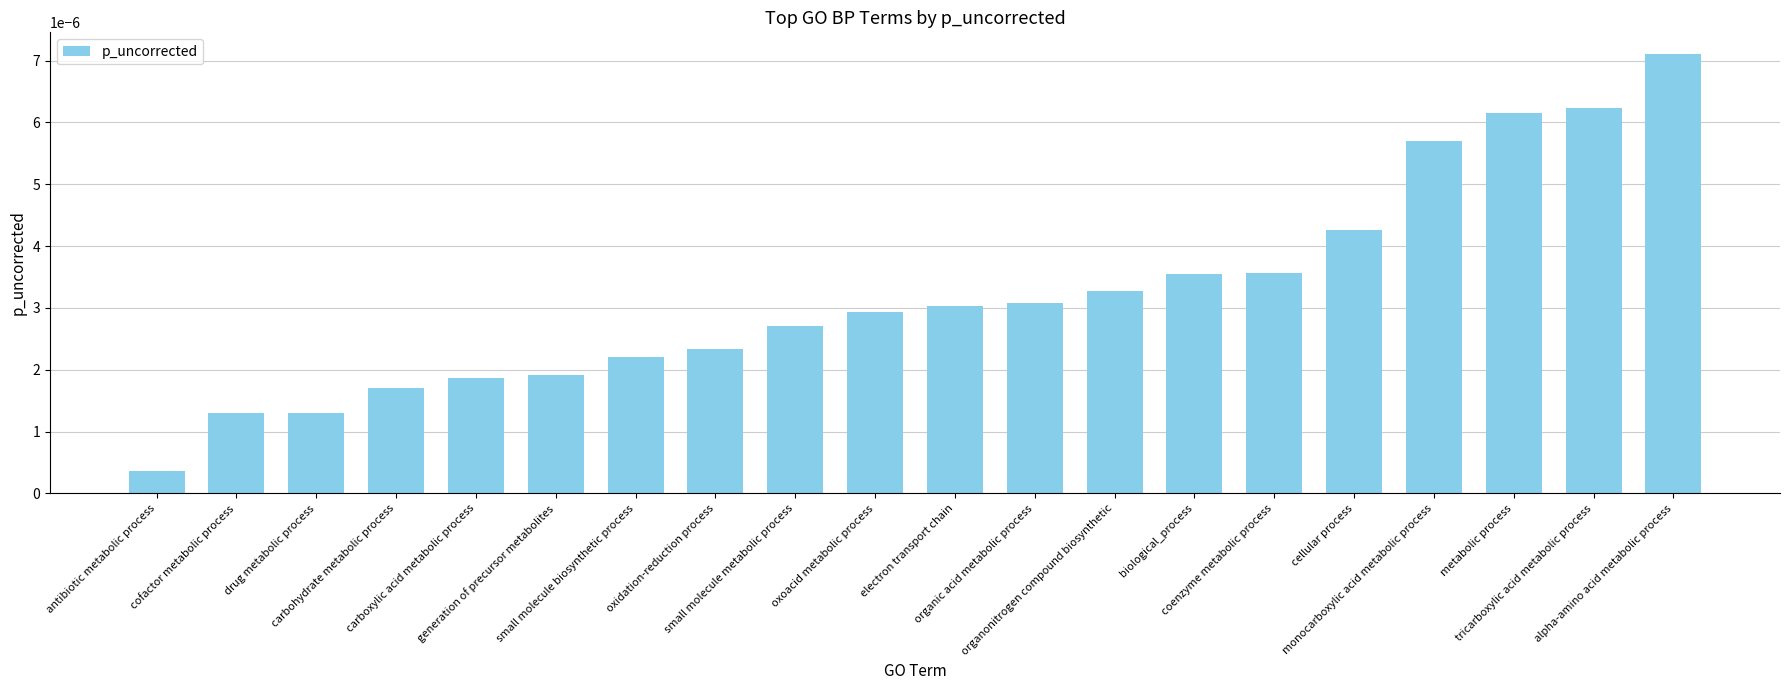

Which label corresponds to the largest value in the chart?

alpha-amino acid metabolic process